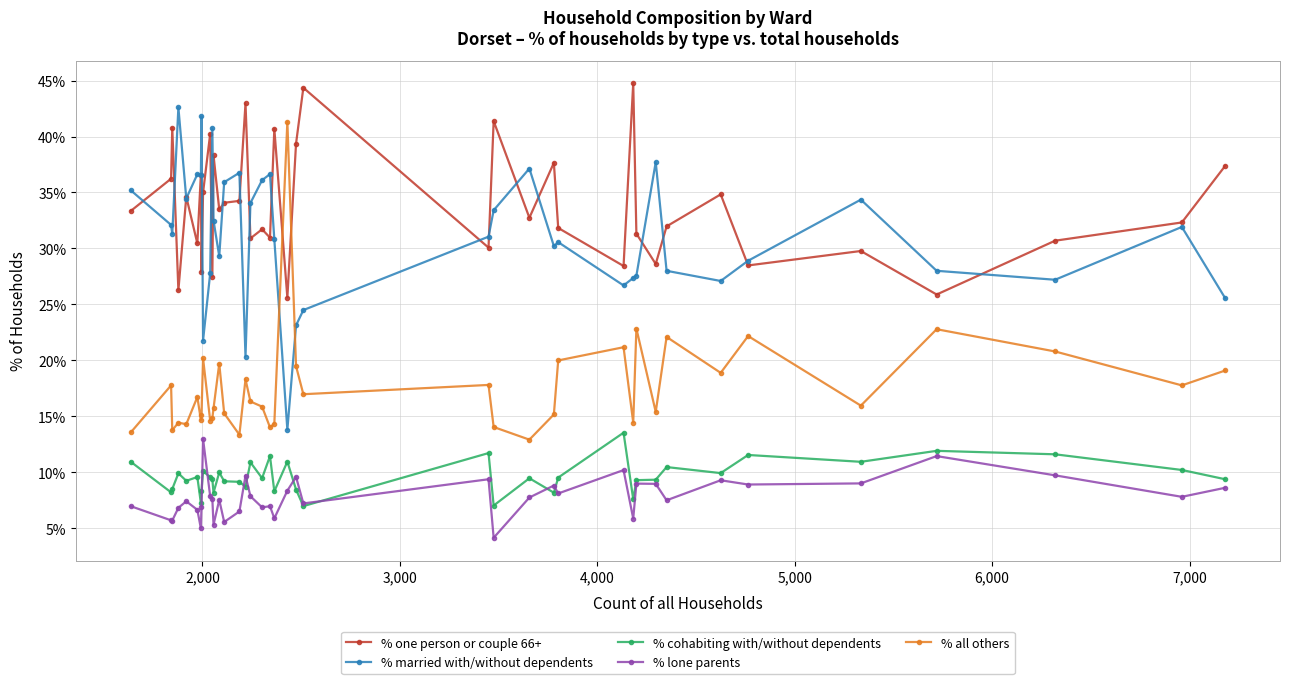

Which series has the largest total across all categories?

% one person or couple 66+